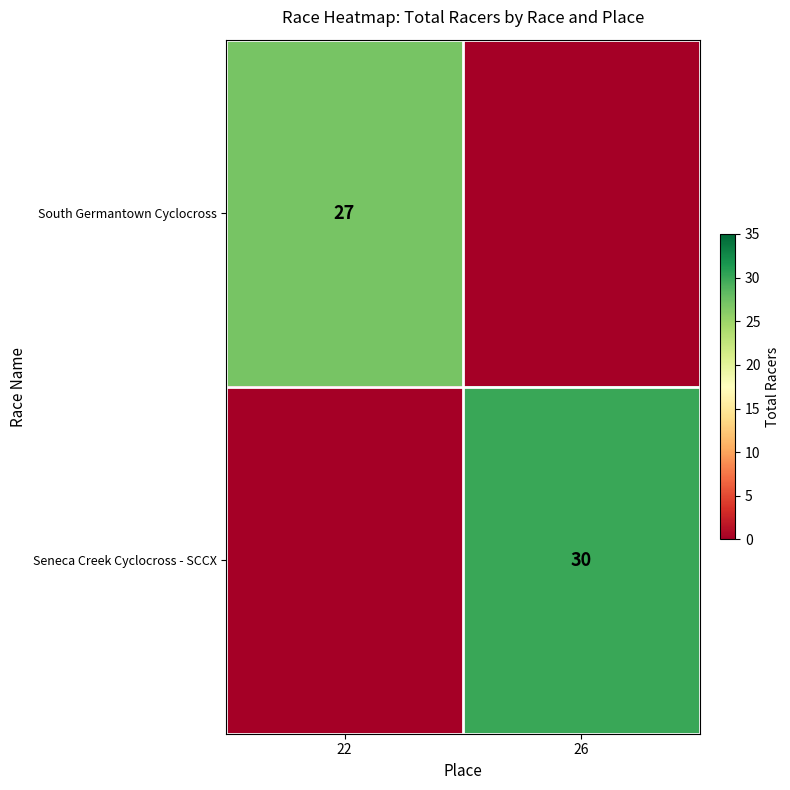

True or false: Seneca Creek Cyclocross - SCCX has a value of 30 at 26.

True